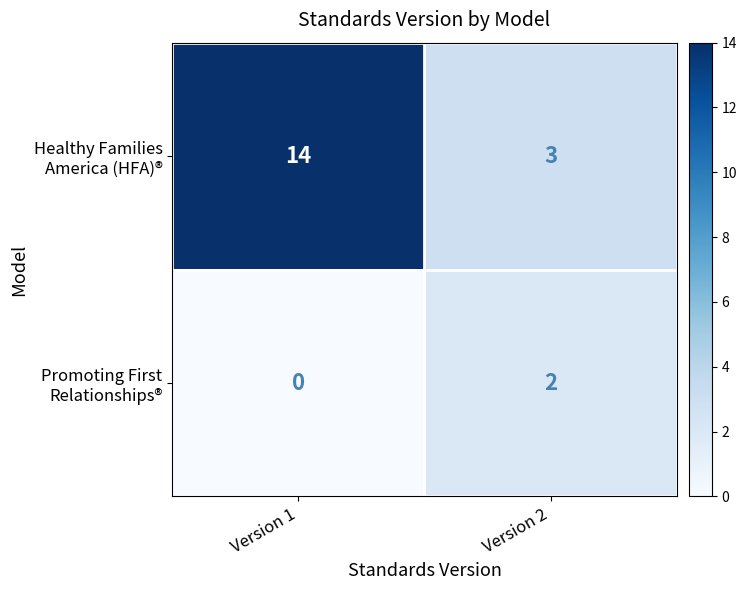

At which category is the sum across all series the highest?

Version 1